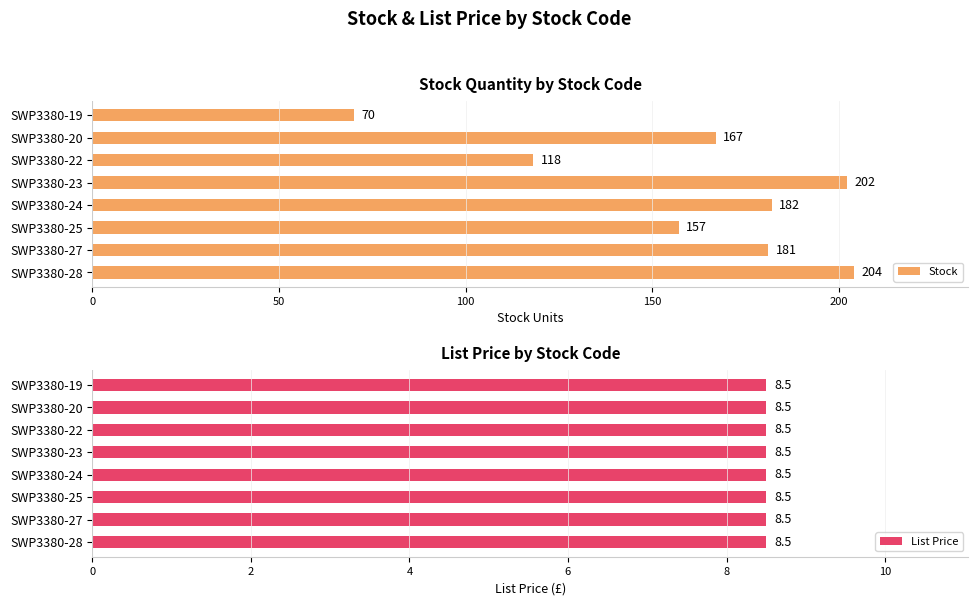

Rank the categories by Stock value from highest to lowest.

SWP3380-28, SWP3380-23, SWP3380-24, SWP3380-27, SWP3380-20, SWP3380-25, SWP3380-22, SWP3380-19